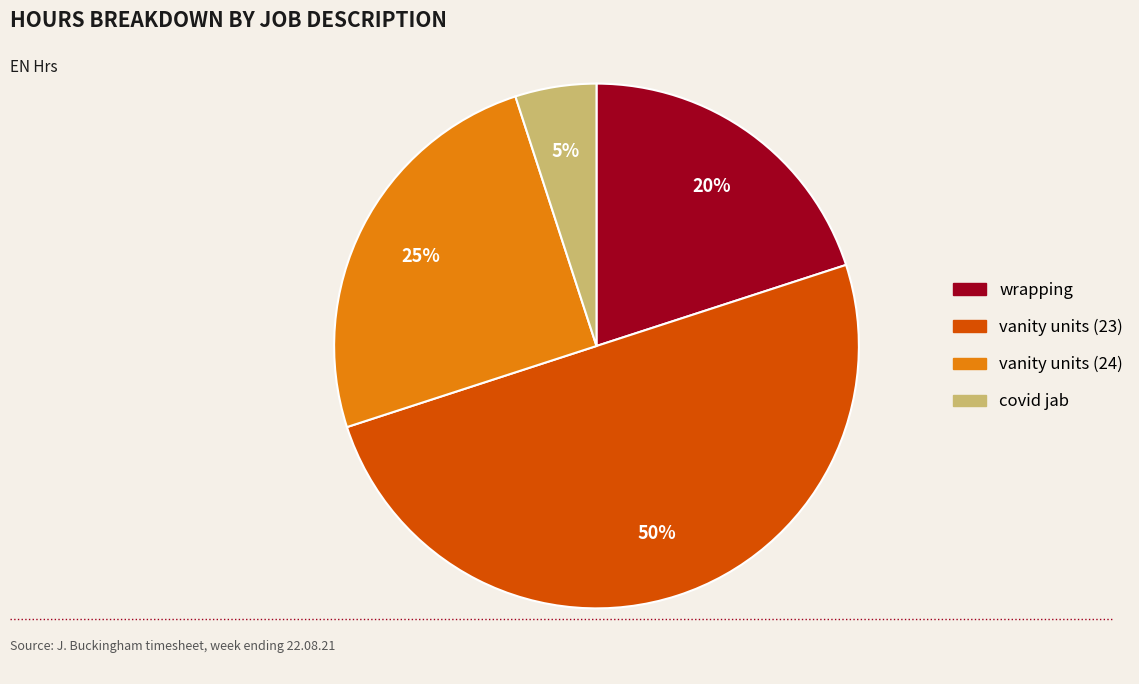

Count the number of slices in the pie.

4